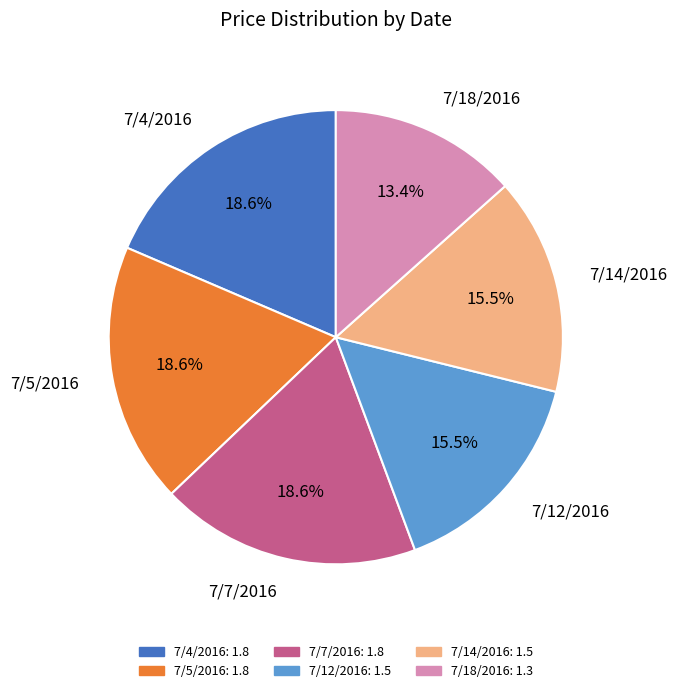

Count the number of slices in the pie.

6